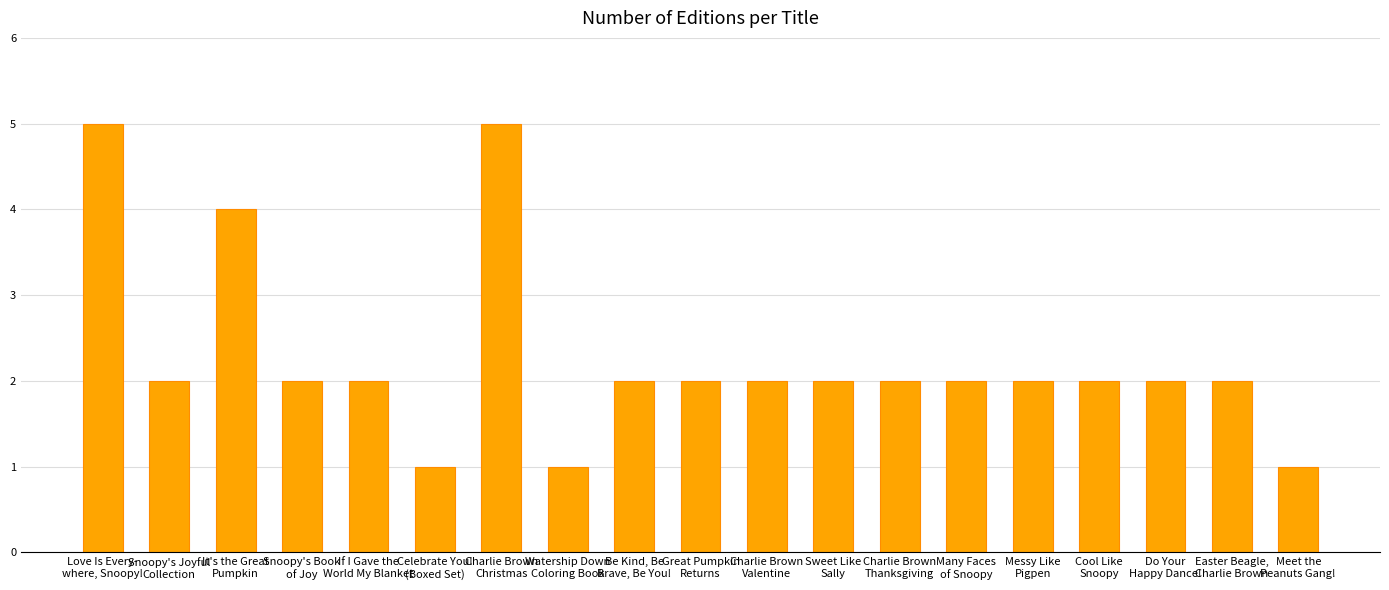

What is the change in value from Celebrate You!
(Boxed Set) to Sweet Like
Sally?

+1